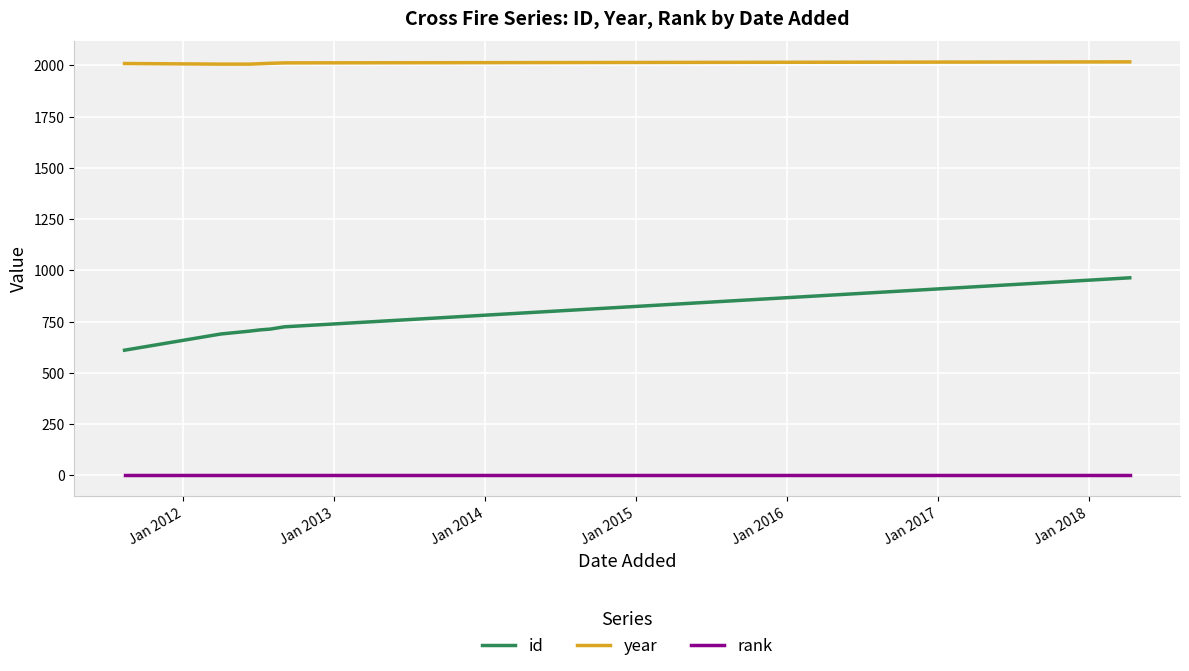

List the series in order of their overall mean, lowest first.

rank, id, year